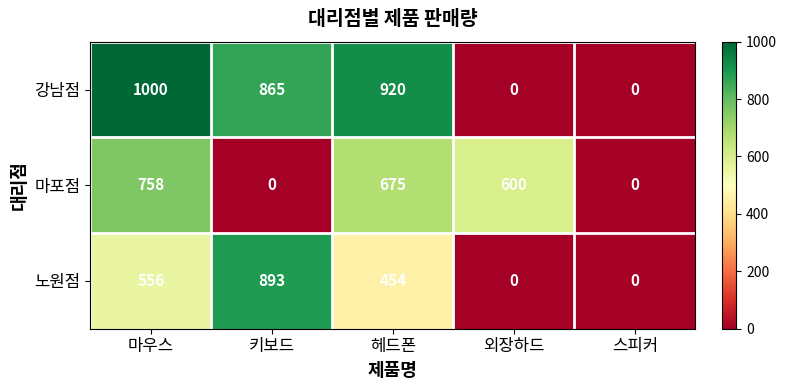

The 강남점 series shows -614 at 외장하드. True or false?

False